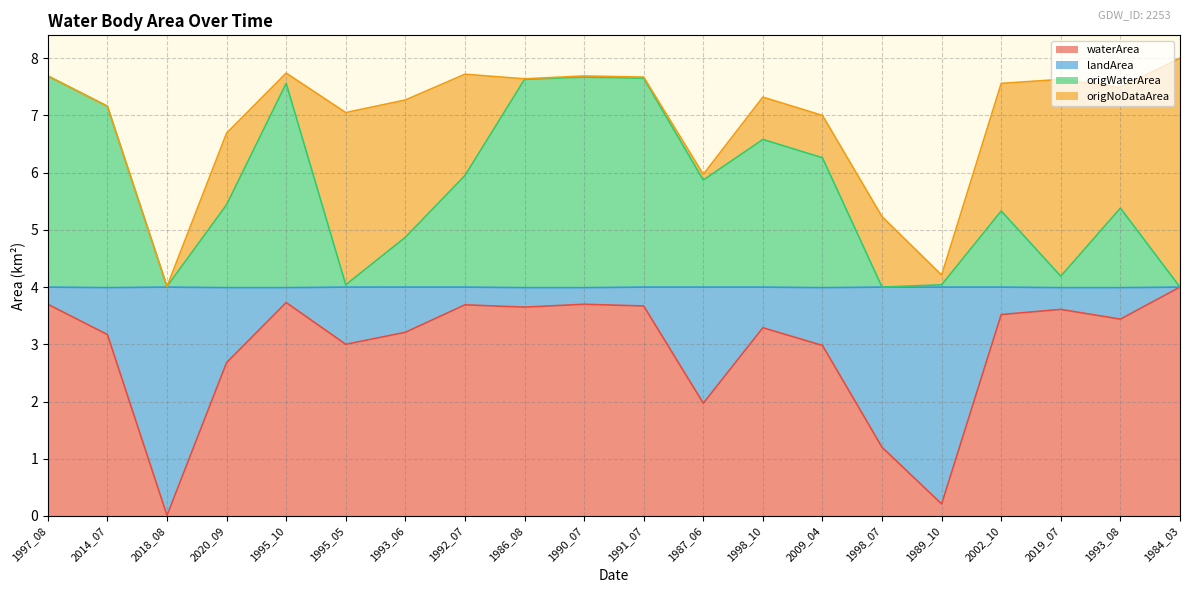

The landArea series shows 11.1 at 2019_07. True or false?

False